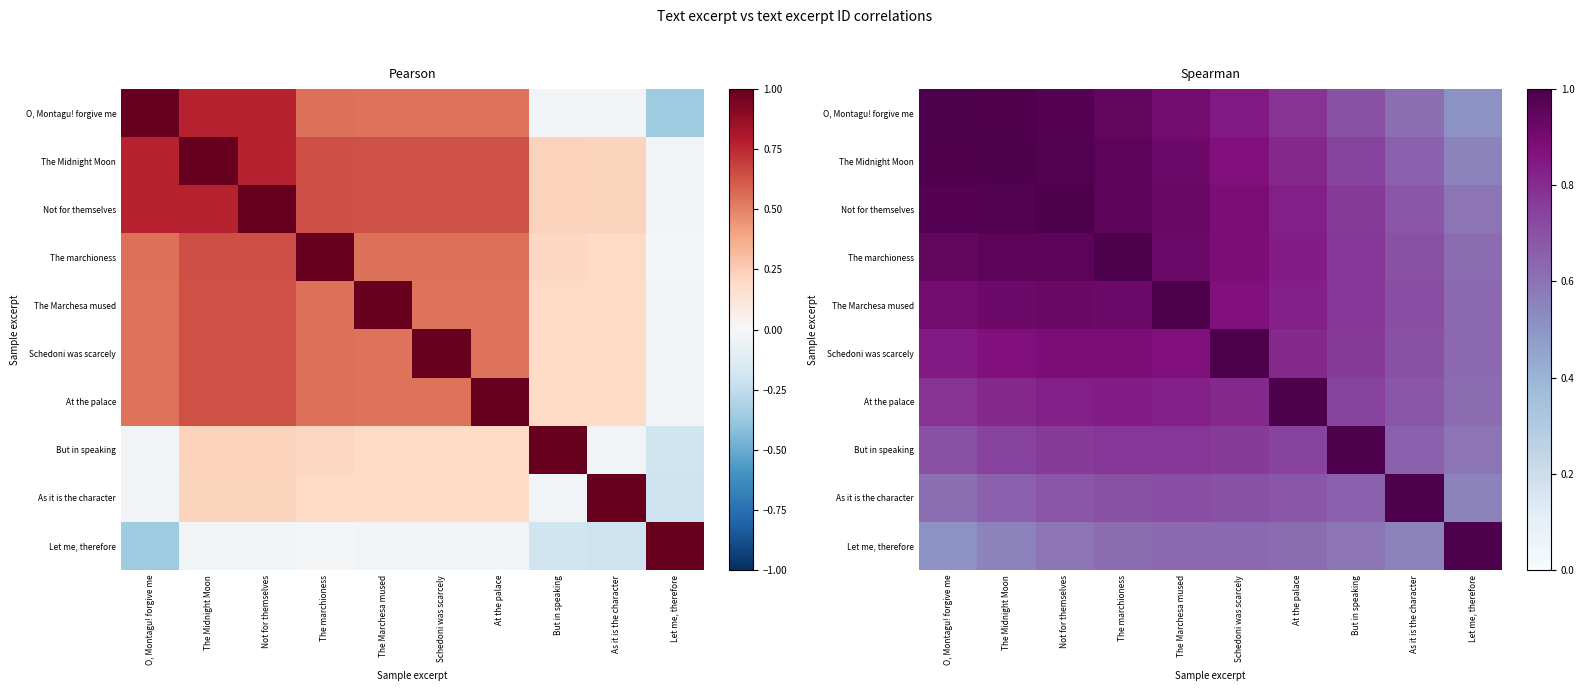

At which category does the chart reach its minimum across all series?

Let me, therefore